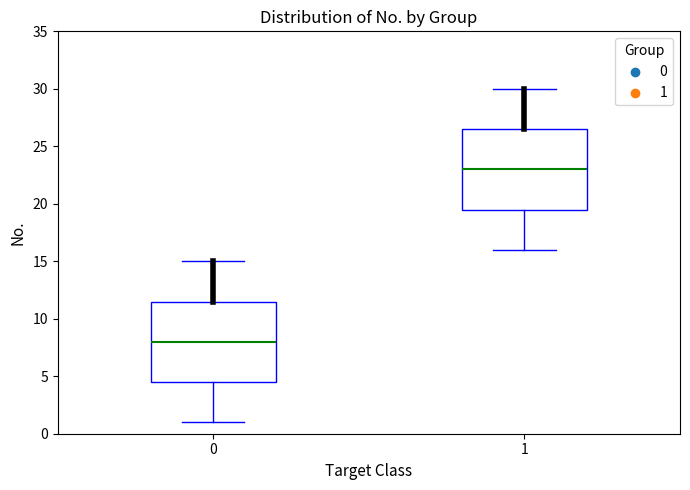

Which box has the lowest median line?

0